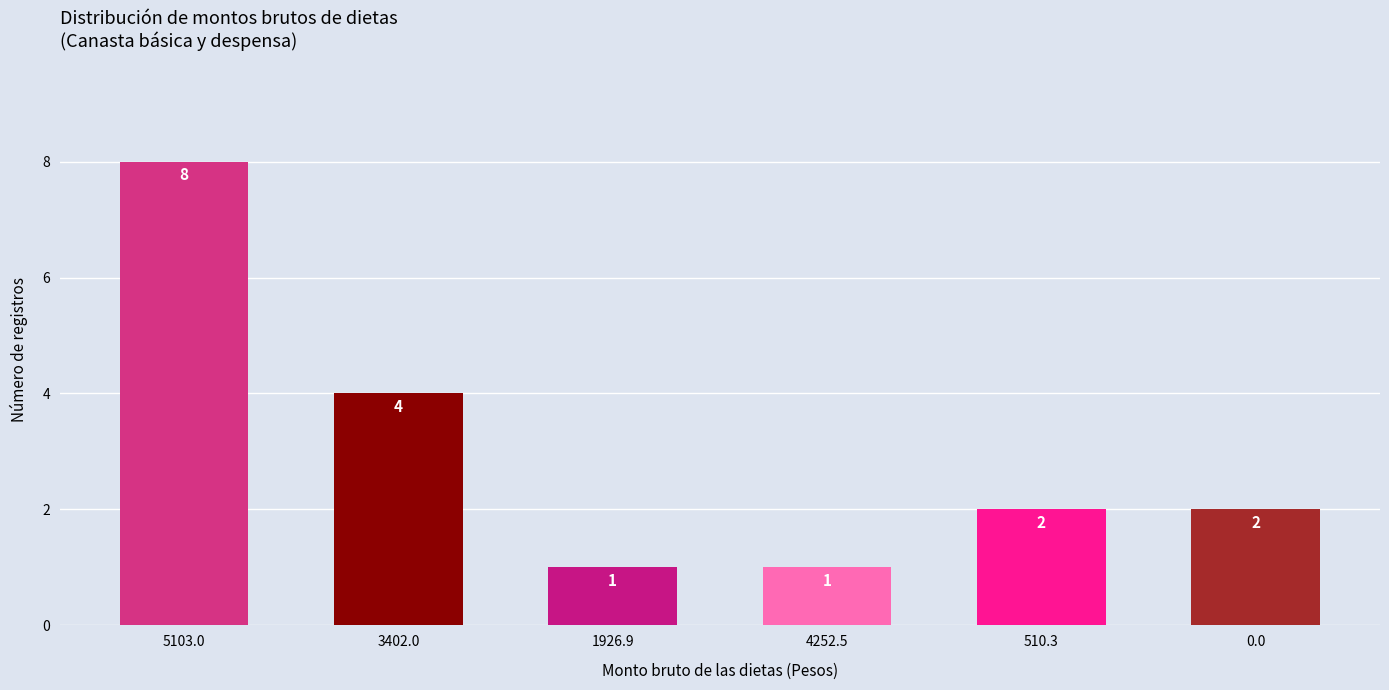

Reading left to right, extract all data points from this chart.

5103.0=8	3402.0=4	1926.9=1	4252.5=1	510.3=2	0.0=2